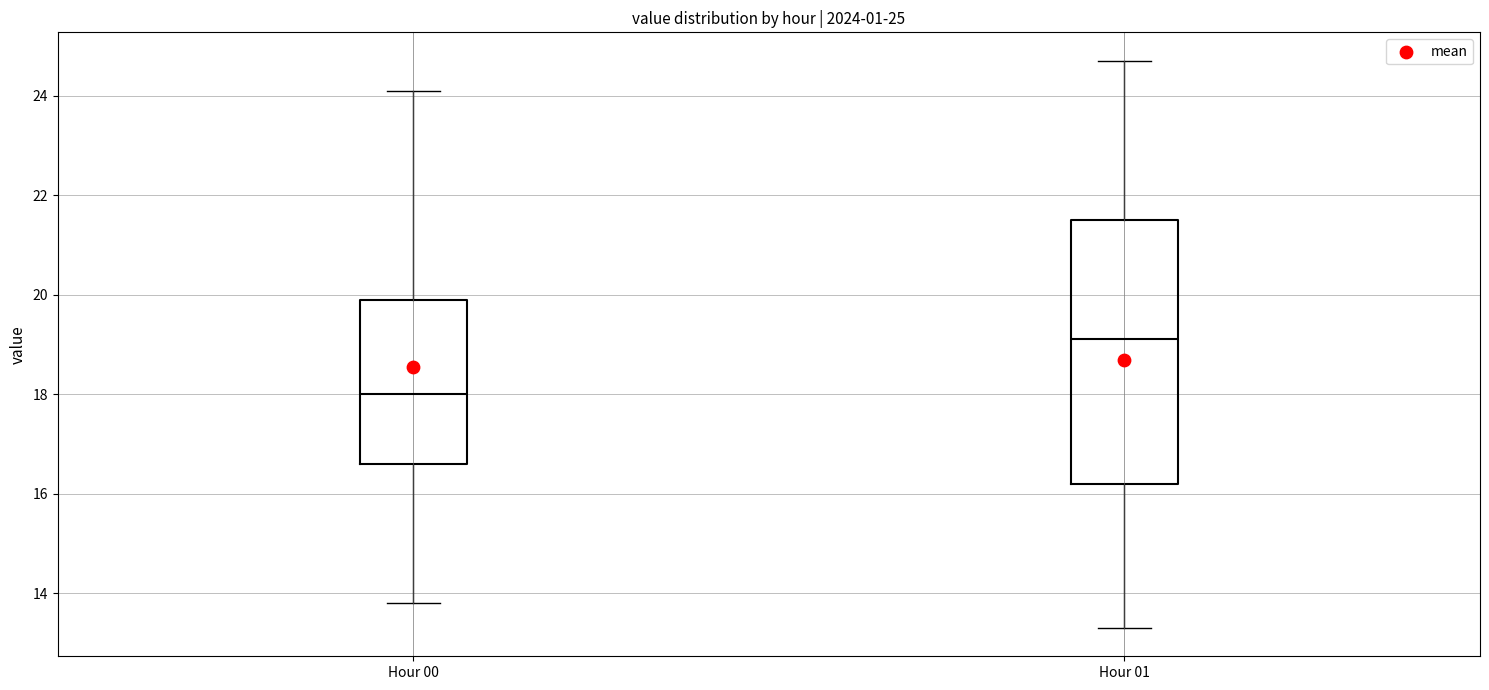

Comparing the boxes themselves (not the whiskers), which one is the tallest?

Hour 01